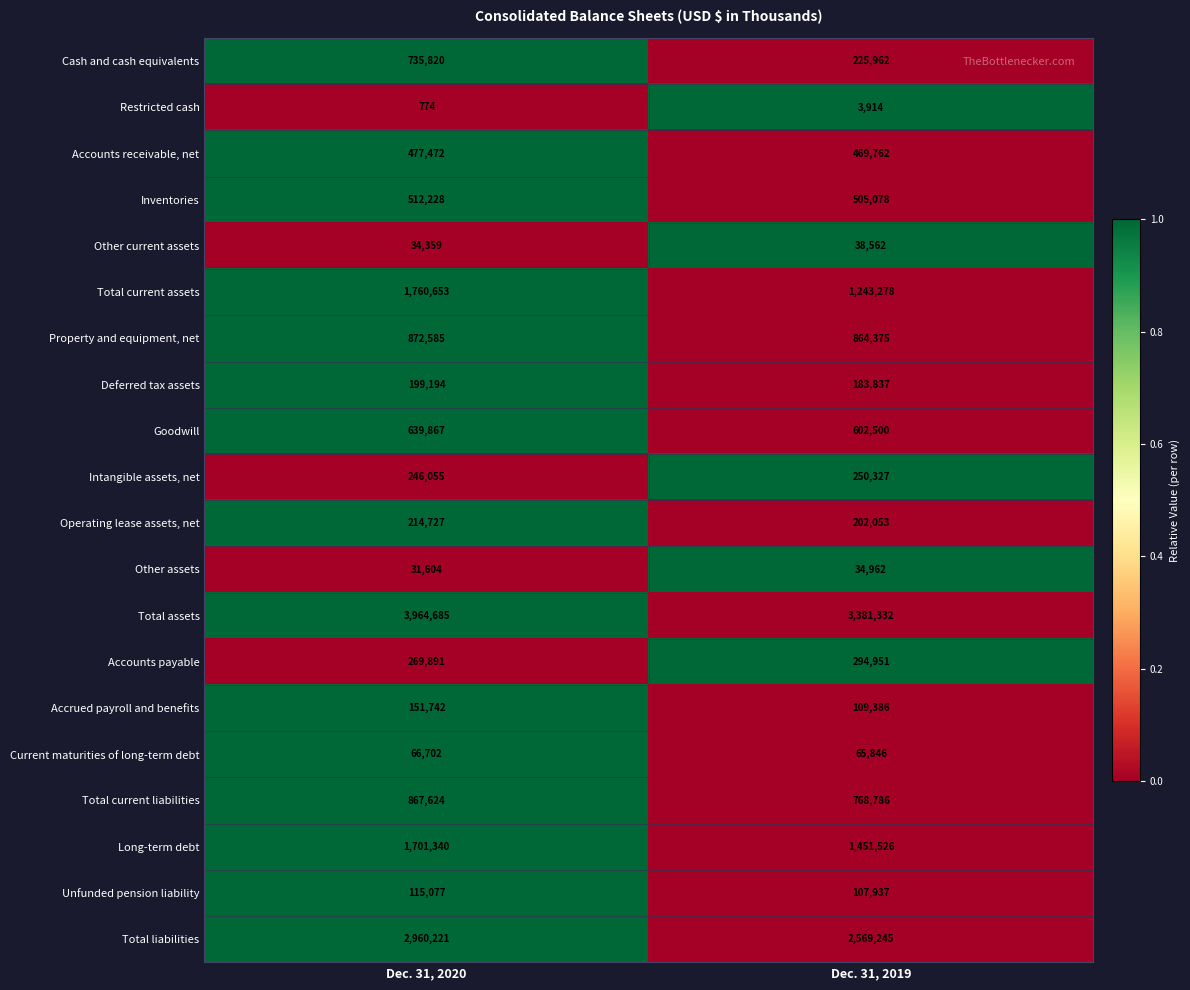

The Intangible assets, net series shows 394772 at Dec. 31, 2019. True or false?

False